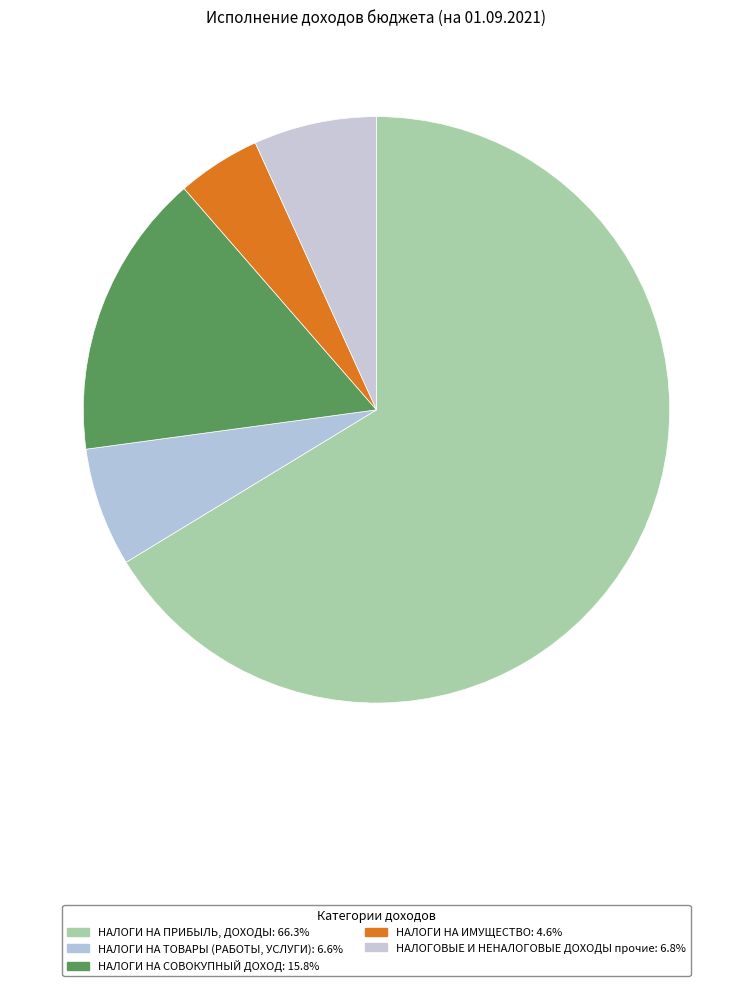

Between НАЛОГИ НА ПРИБЫЛЬ, ДОХОДЫ and НАЛОГИ НА СОВОКУПНЫЙ ДОХОД, which is larger?

НАЛОГИ НА ПРИБЫЛЬ, ДОХОДЫ